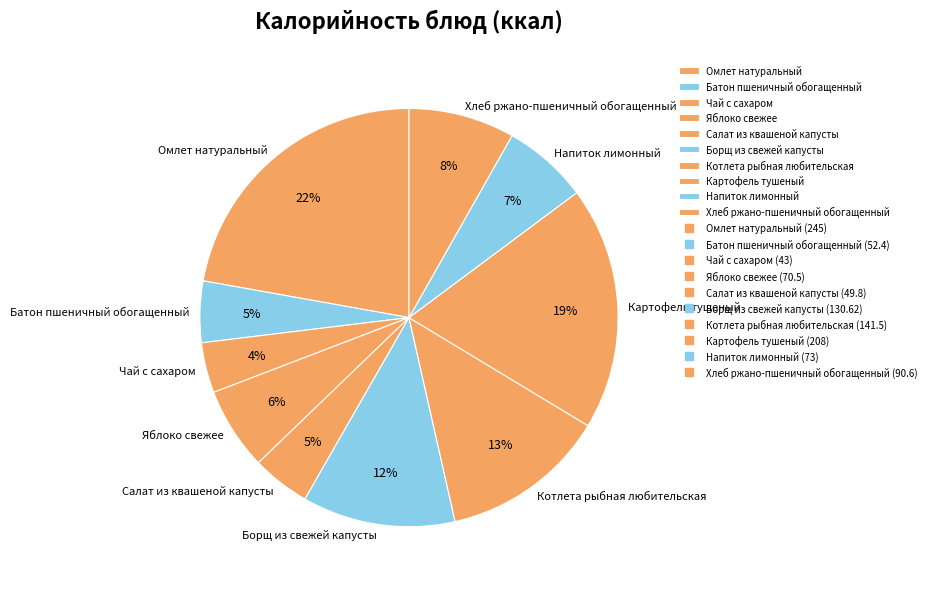

What percentage is the Хлеб ржано-пшеничный обогащенный slice, to the nearest percent?

8%